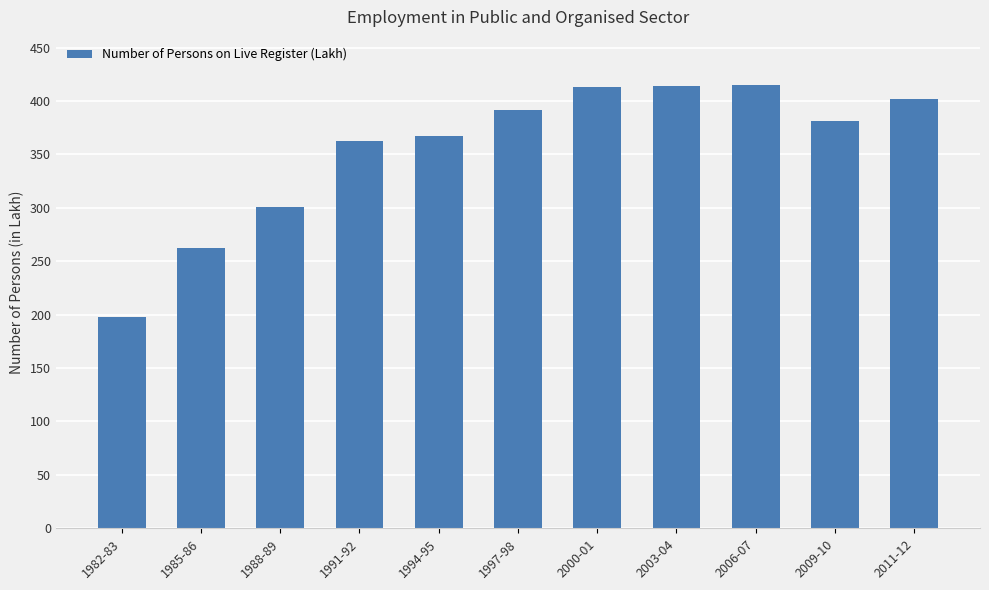

How many values are below 381?

5